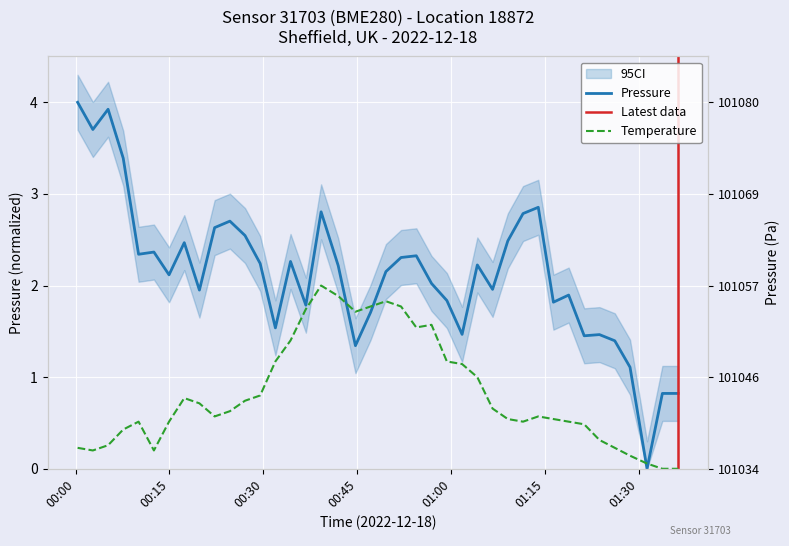

At which category does temperature reach its first local peak?

2022-12-18T00:10:04